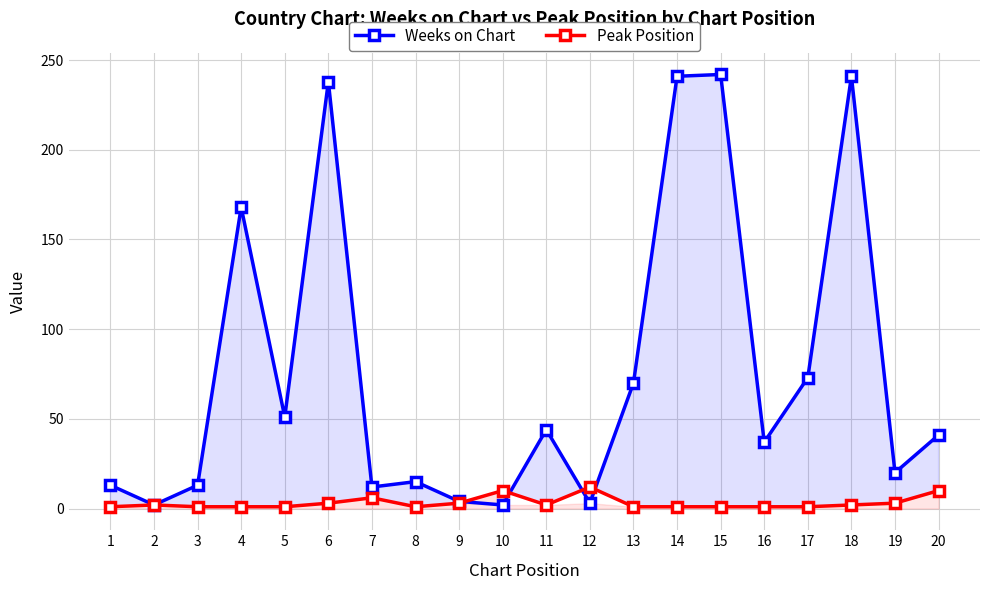

Which series has the widest spread of values?

Weeks on Chart